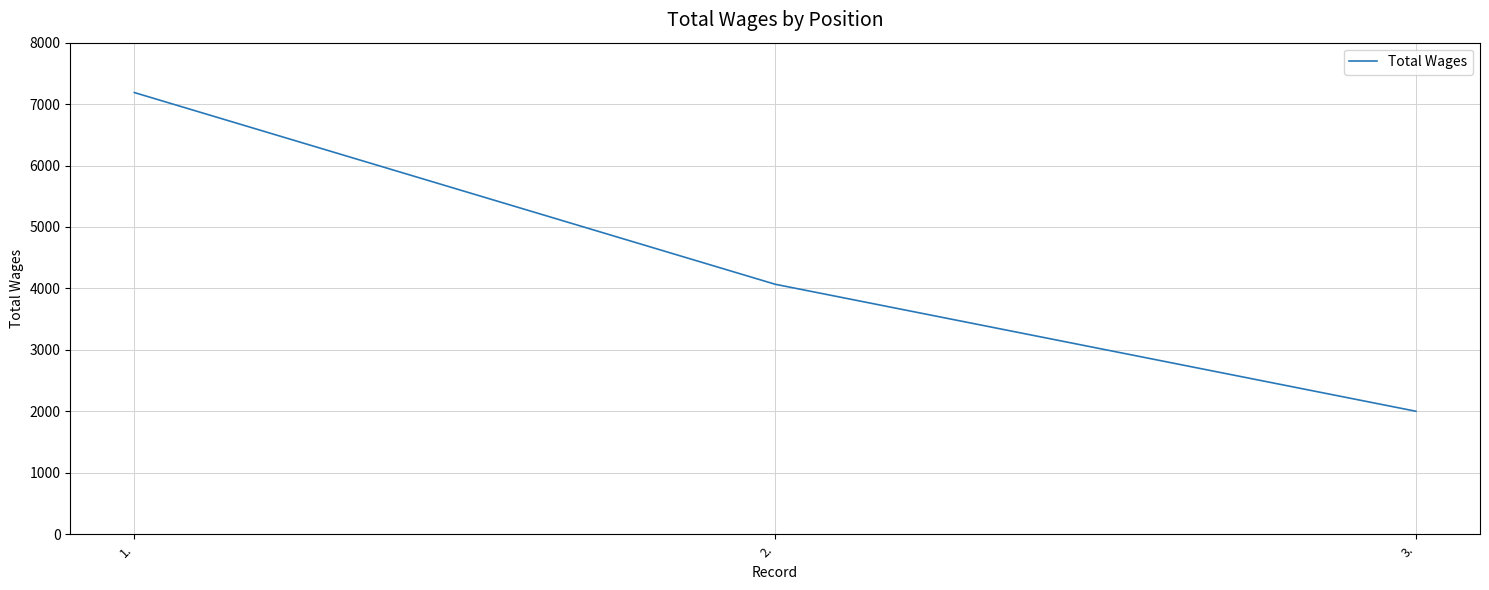

Rank the categories by value from lowest to highest.

3., 2., 1.